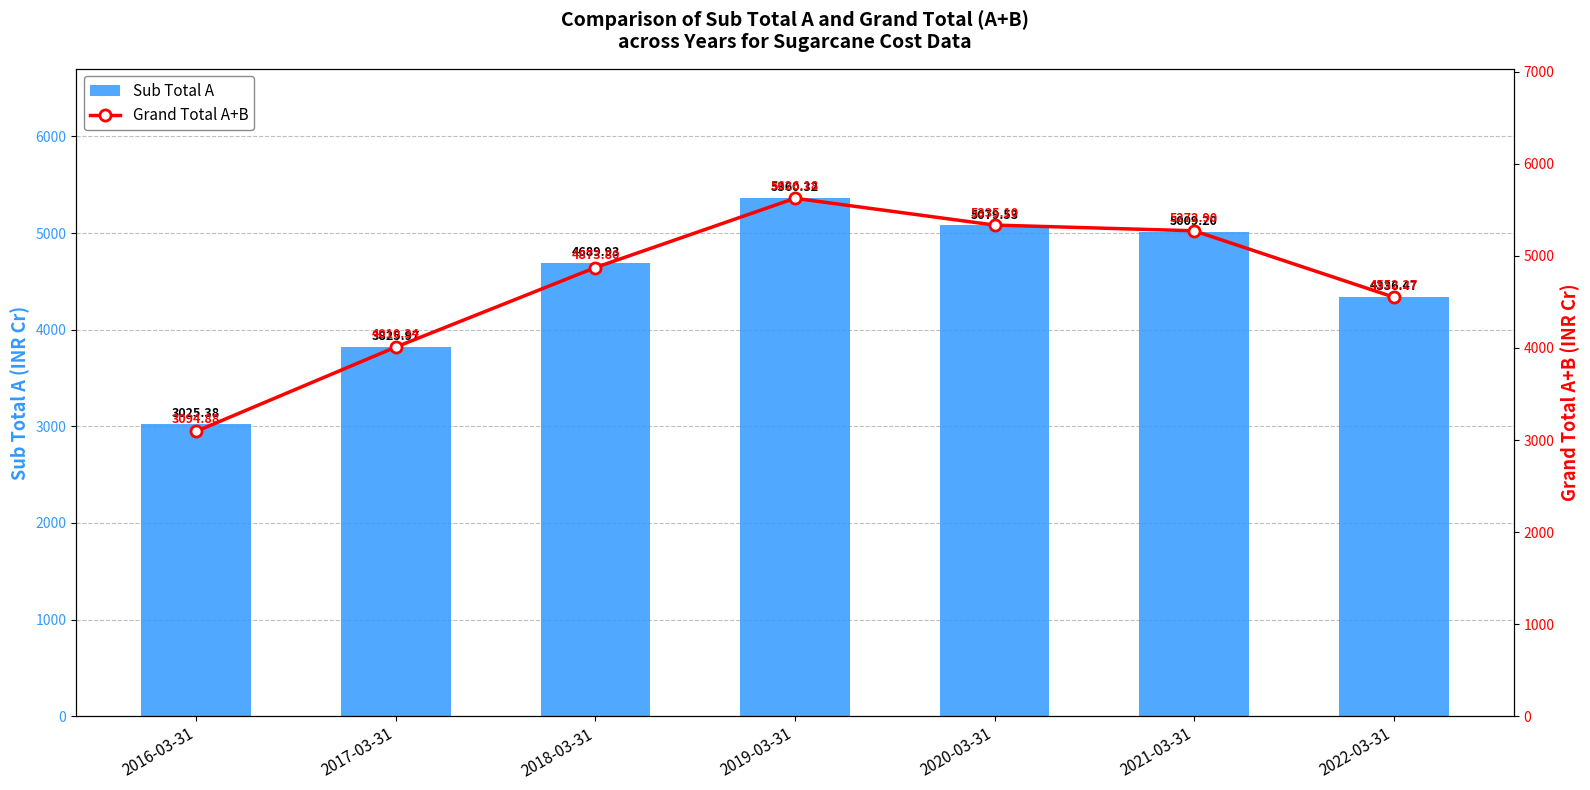

At which label does Grand Total A+B reach its minimum?

2016-03-31